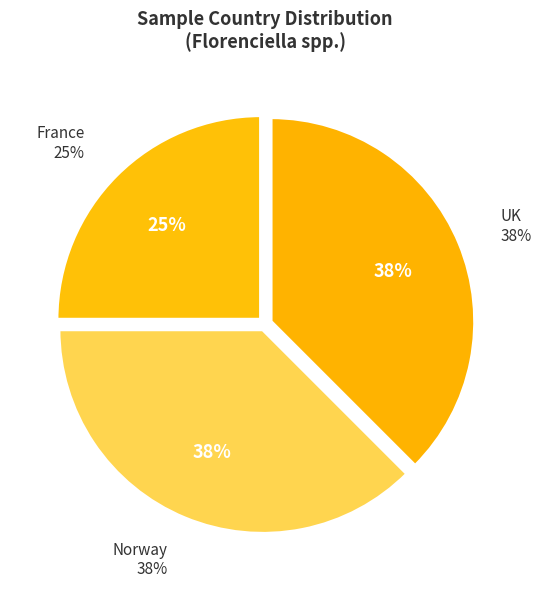

True or false: Florenciella parvula (RCC1686) accounts for 1% of the total.

False